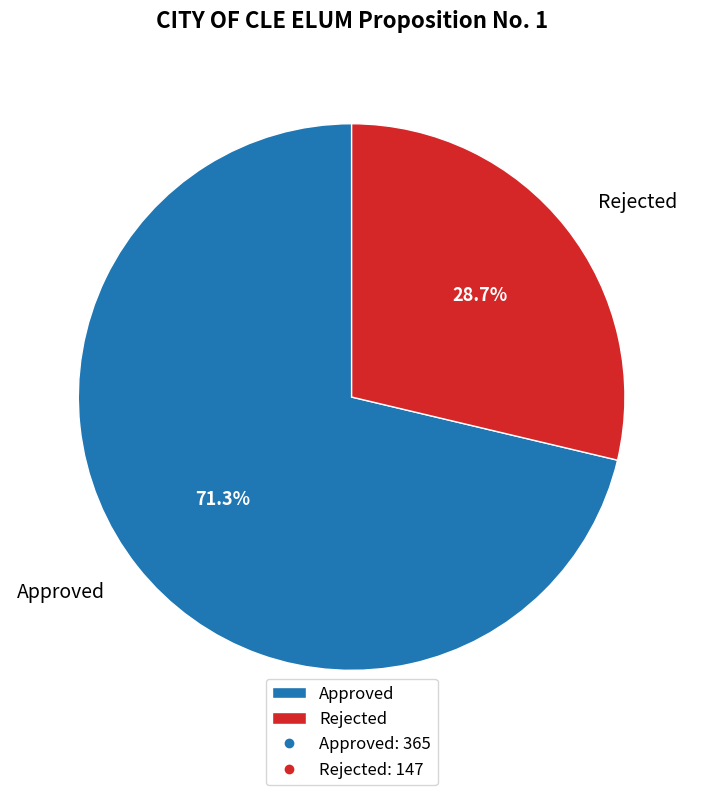

What is the largest slice in the pie chart?

Approved